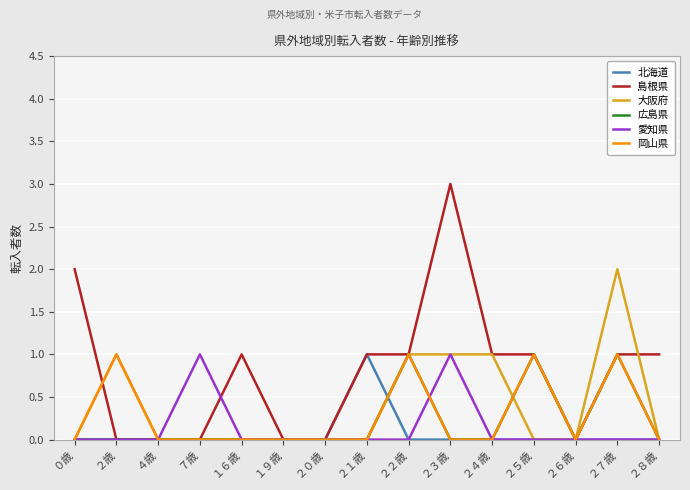

At which category does the chart reach its peak across all series?

２３歳